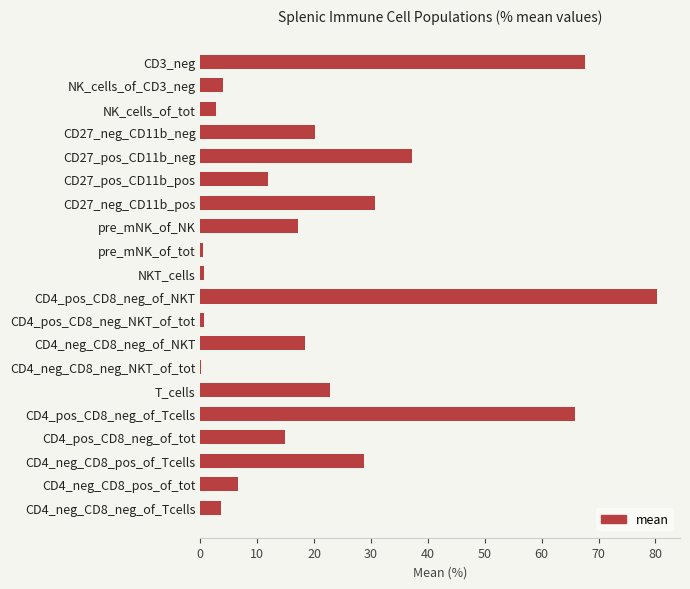

What is the sum of the values at CD4_pos_CD8_neg_of_tot and NK_cells_of_tot?

17.7